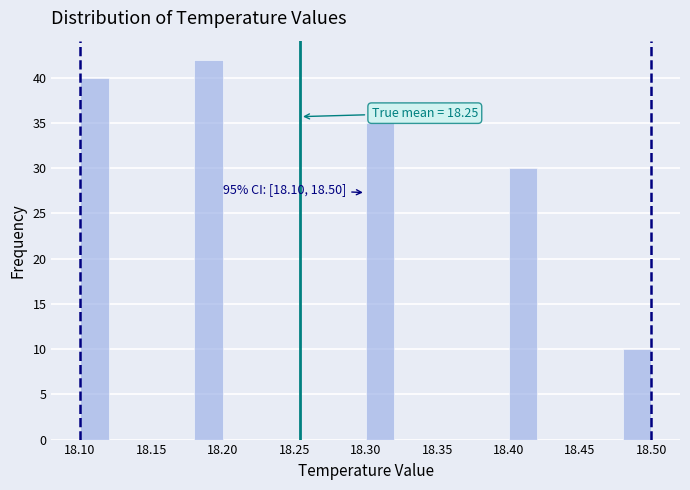

Over which range of the x-axis is the bar tallest?

18.18 to 18.20